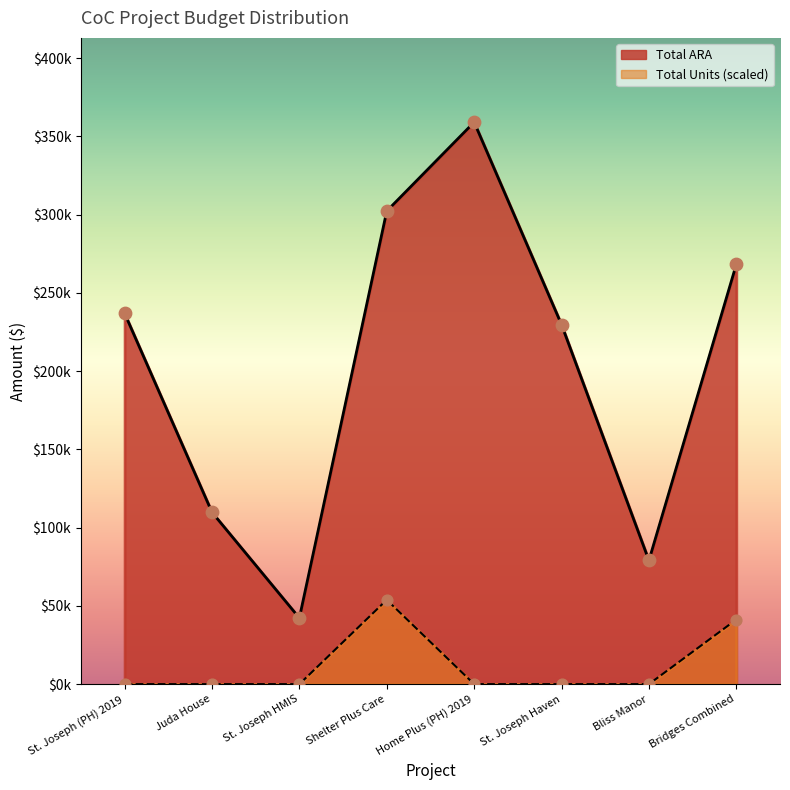

At how many categories does at least one series exceed 98199?

6